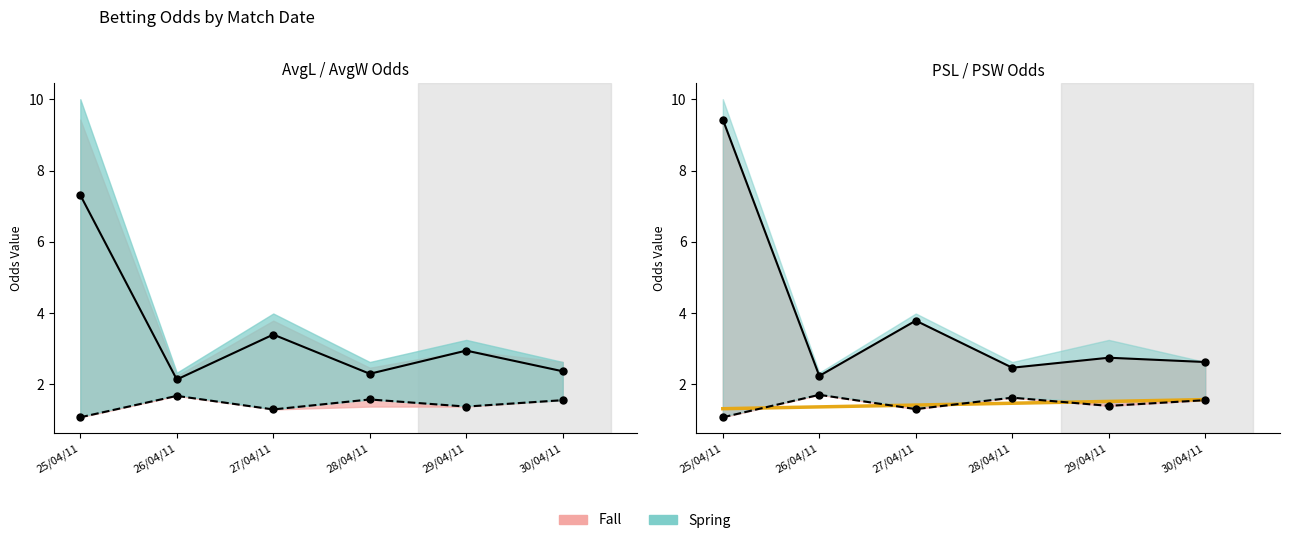

How many interior local valleys does the PSL series have?

2